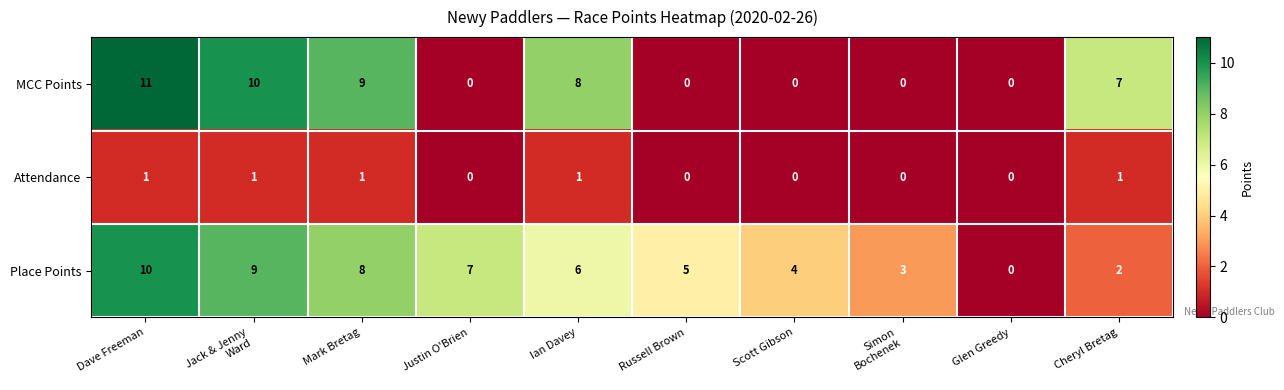

At which category is the sum across all series the highest?

Dave Freeman